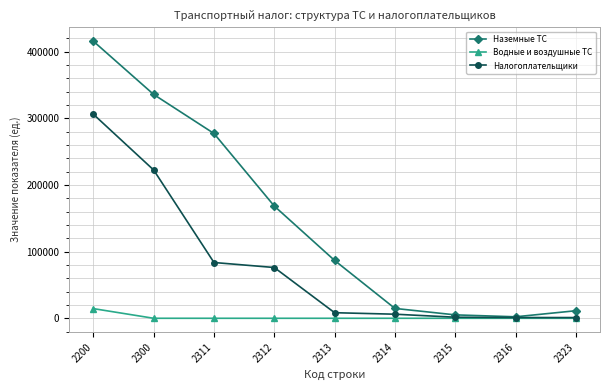

What is the value of the Налогоплательщики point at the 9th from the left?

1082